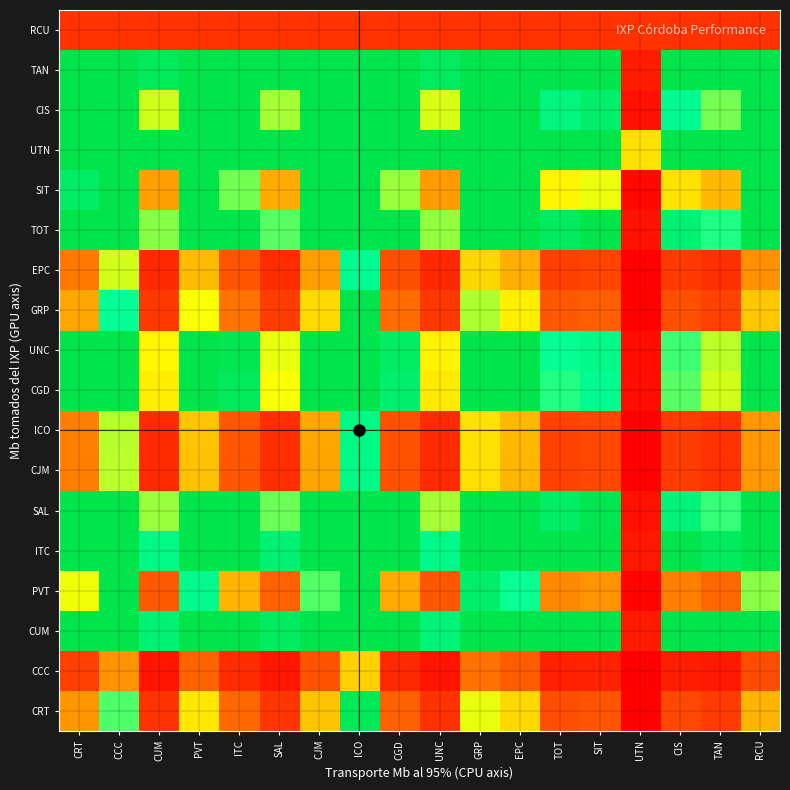

Rank the series at CGD from lowest to highest value.

CCC, RCU, EPC, CJM, ICO, CRT, GRP, PVT, SIT, CGD, UNC, CUM, ITC, SAL, TOT, UTN, CIS, TAN